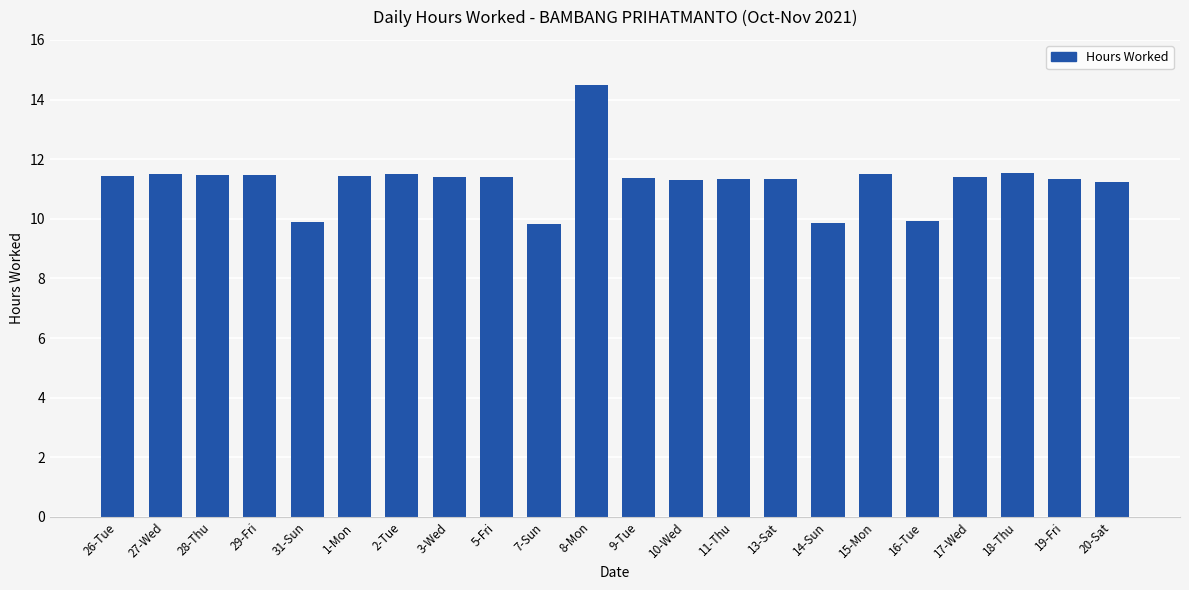

True or false: the data shows 11.4 at 17-Wed.

True